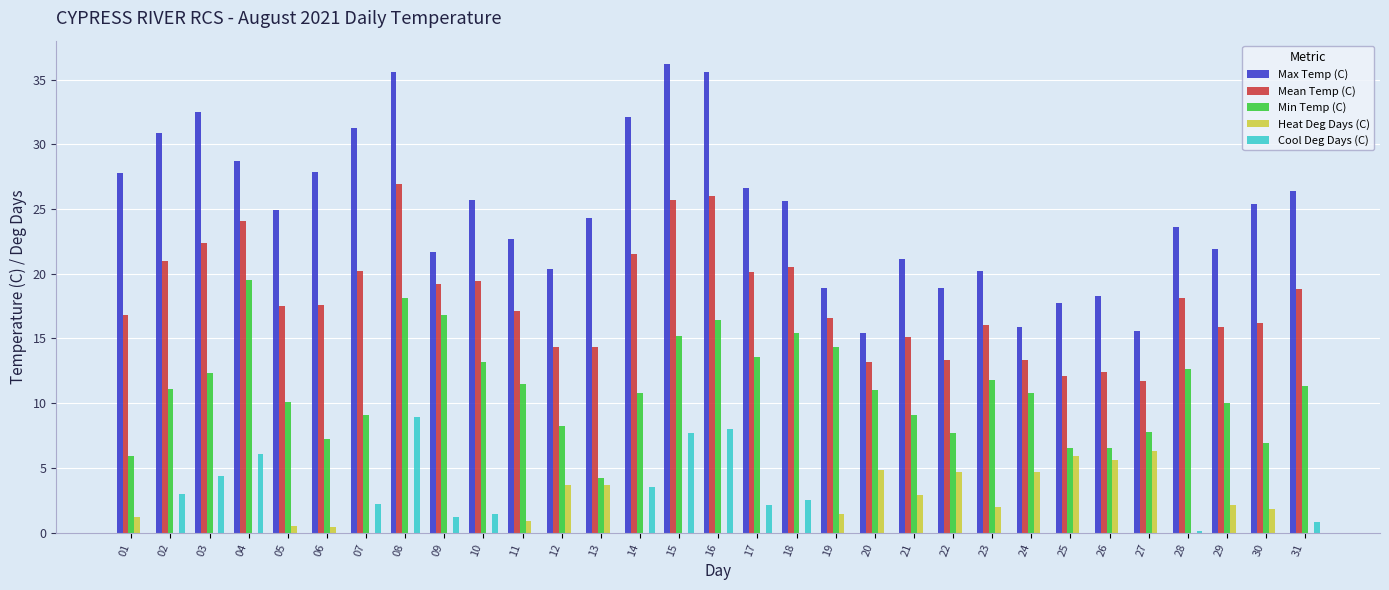

Is it true that Heat Deg Days (C) equals 0.0 at 31?

True